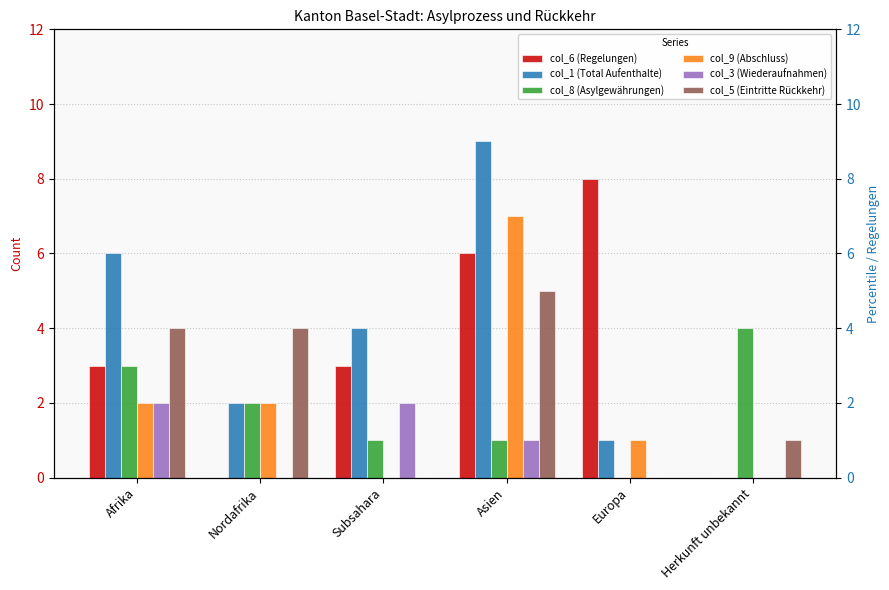

How many data points in col_3 (Wiederaufnahmen) are above 1?

2